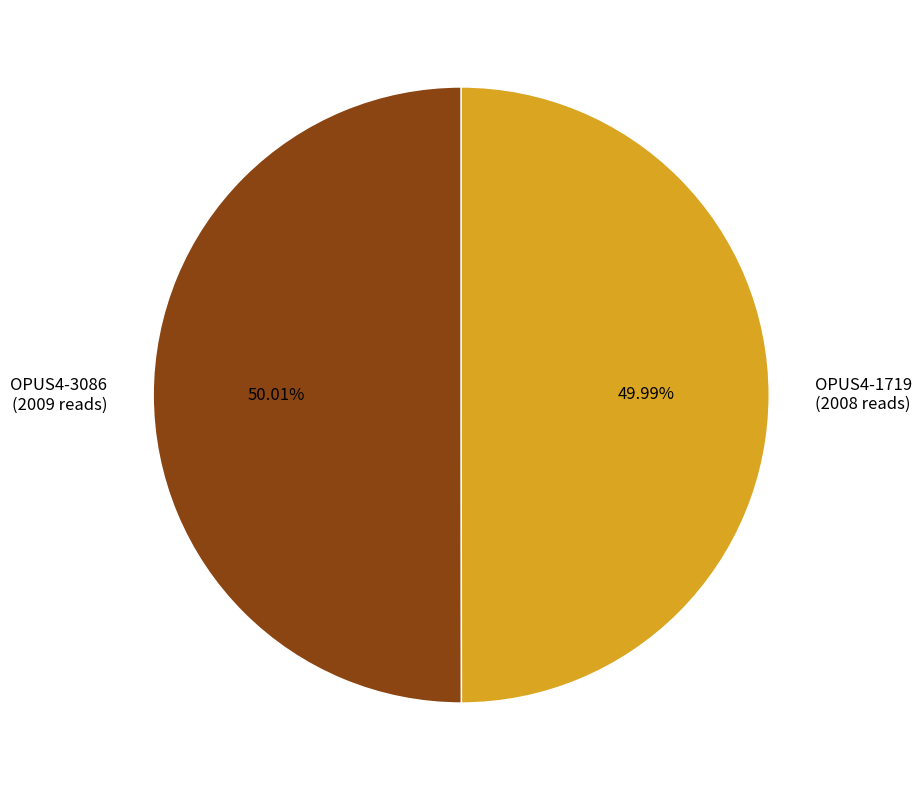

Do OPUS4-1719 and OPUS4-3086 together represent more than half of the pie?

Yes